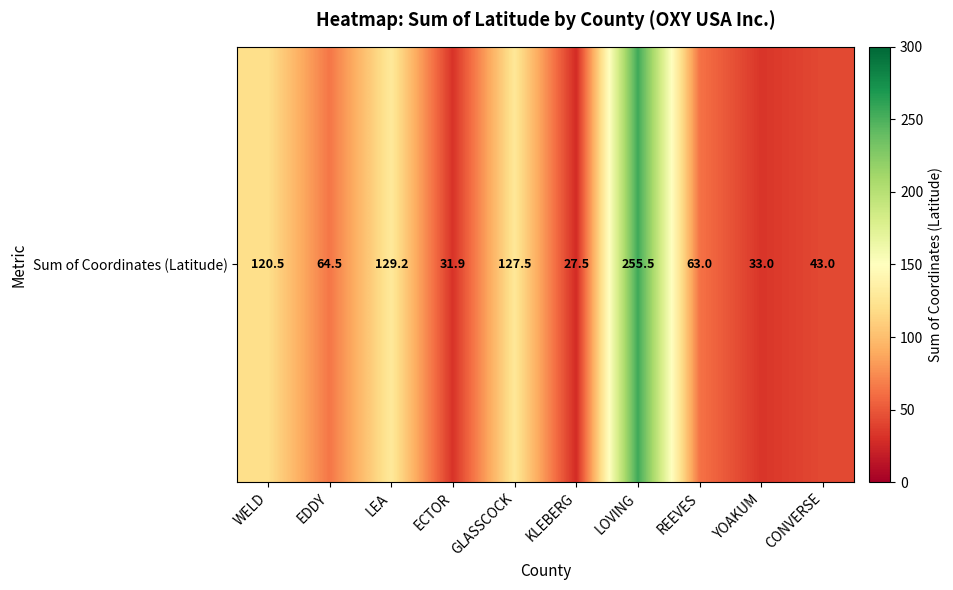

How many data points are above 64?

5